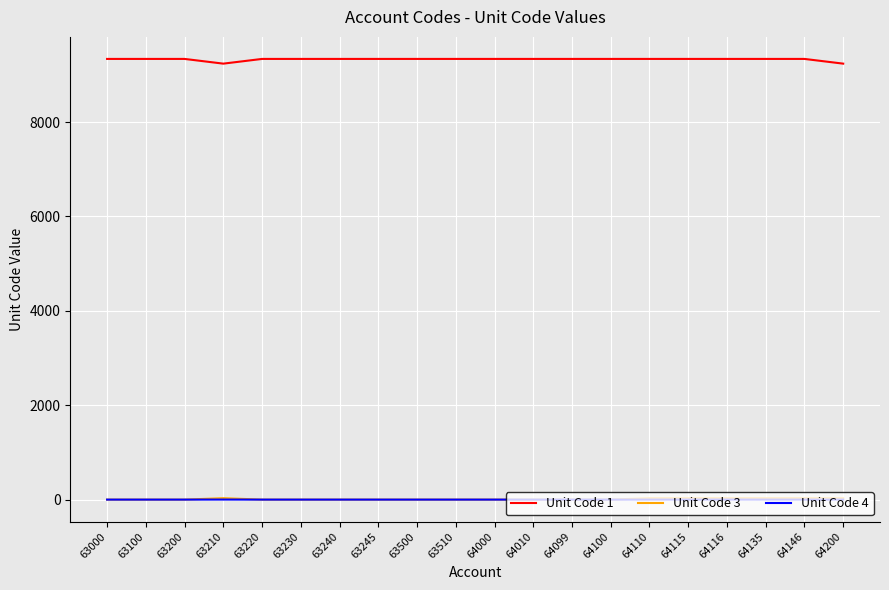

What is the highest value of the Unit Code 1 series?

9338